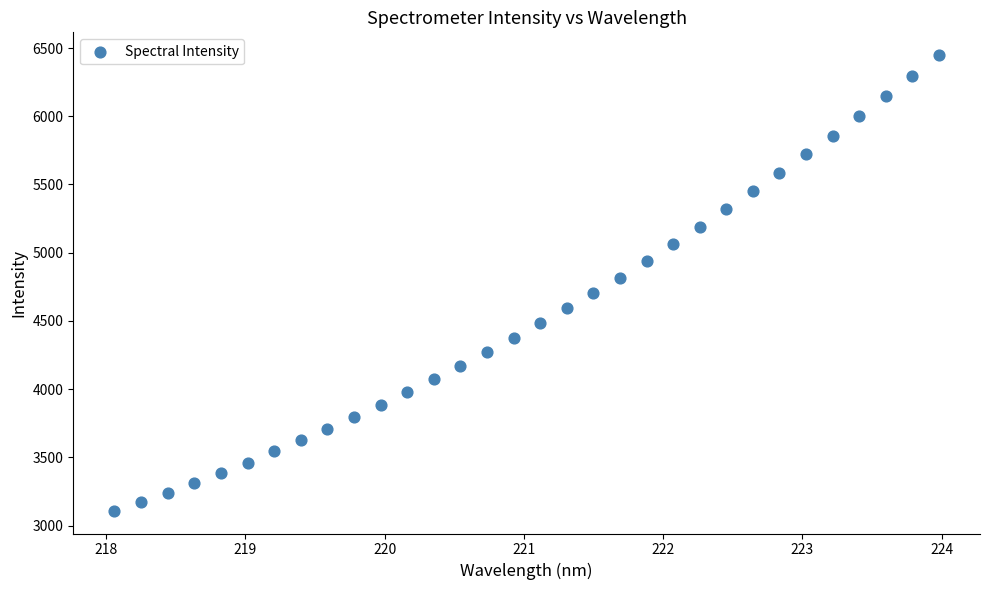

What is the range of Y values (max minus min)?

3338.2